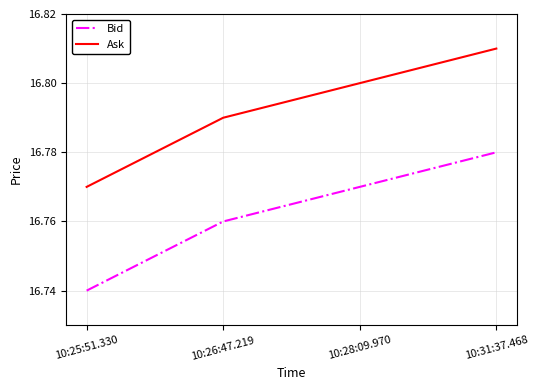

What position from the left is 10:28:09.970?

3